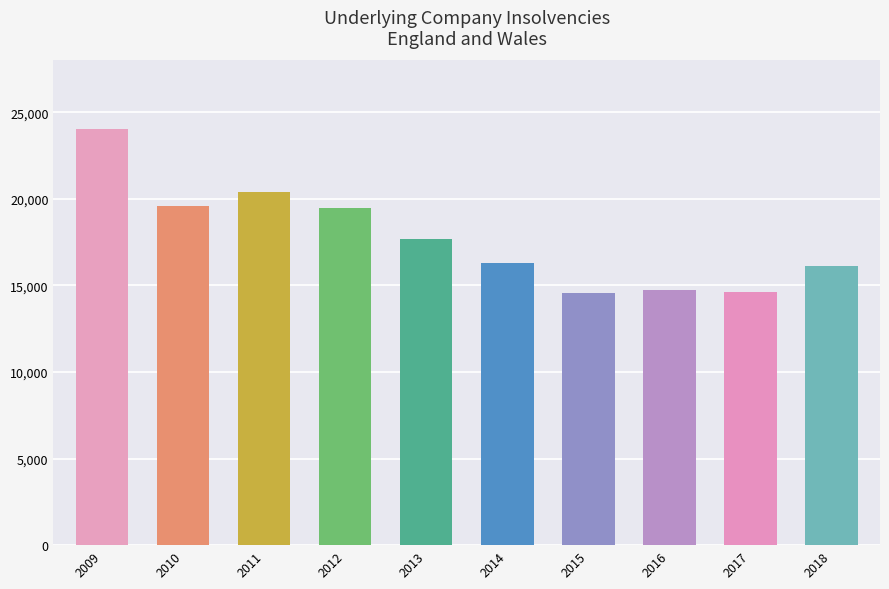

The value at 2010 is 19603. True or false?

True